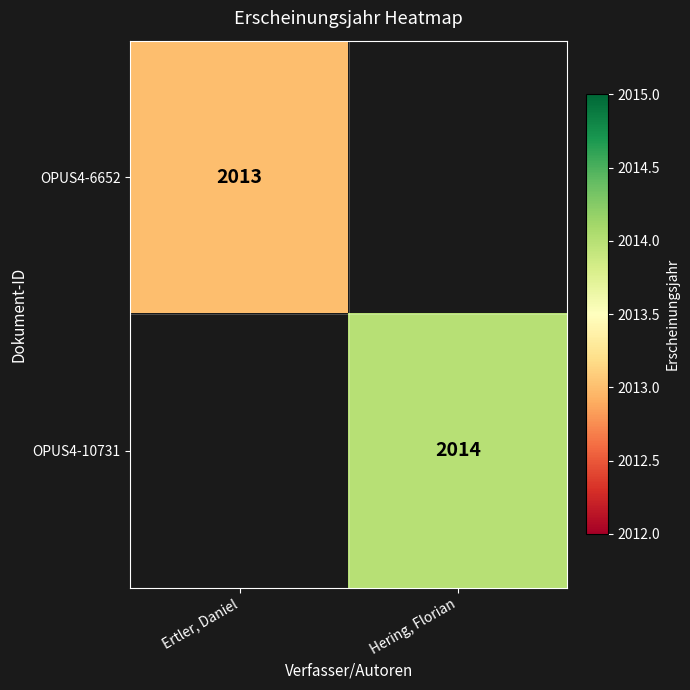

Which label corresponds to the largest value in the chart?

Hering, Florian